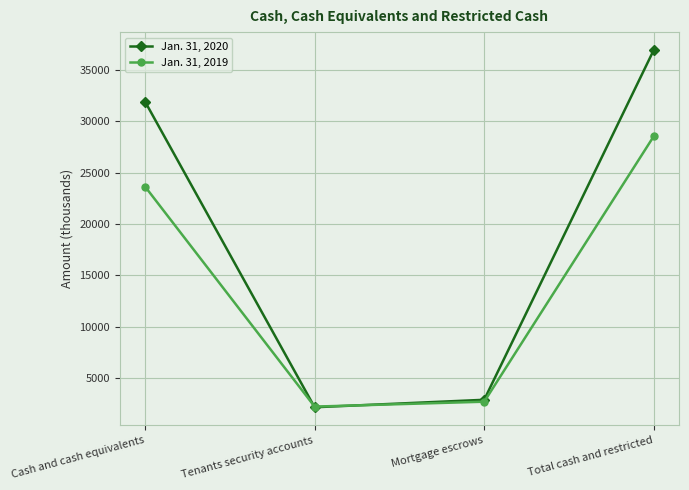

What is the label of the 4th point from the left?

Total cash and restricted